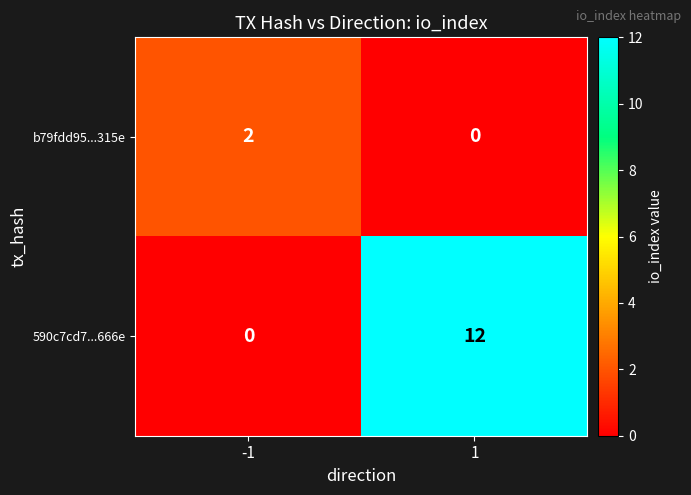

What is the total value across all series at -1?

2